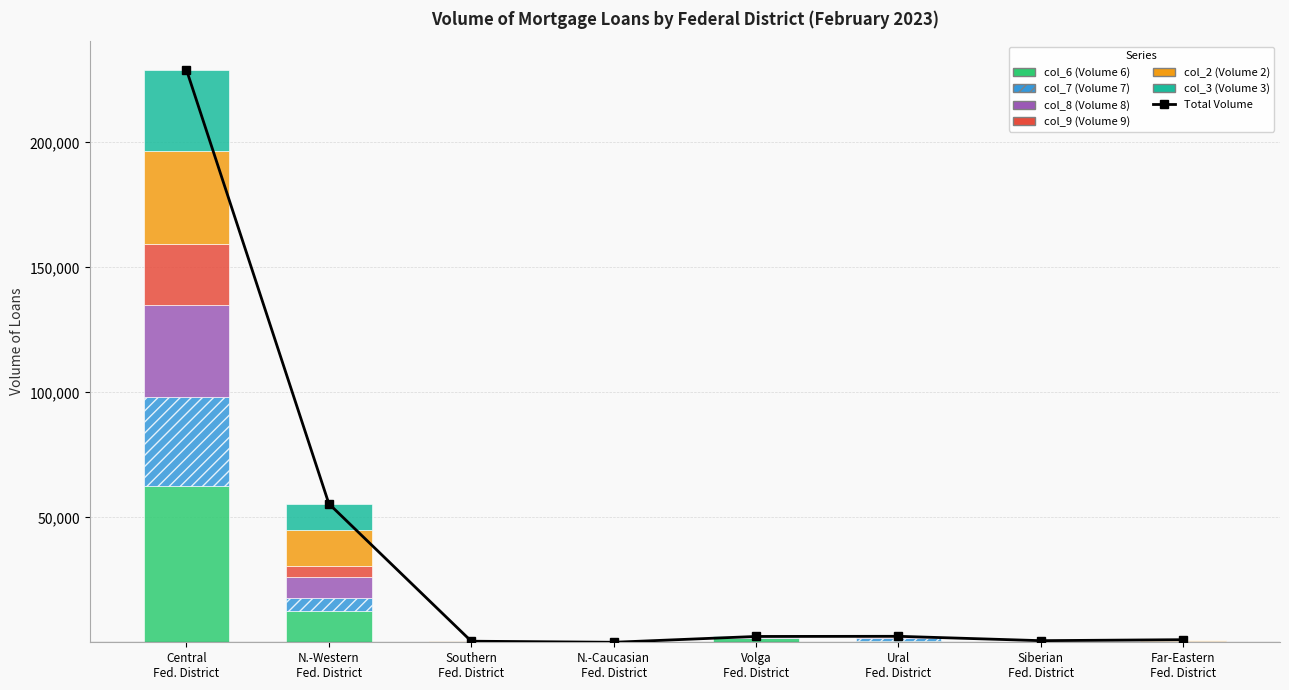

Is the value of col_9 (Volume 9) at Central Fed. District greater than the value of col_6 (Volume 6) at Southern Fed. District?

Yes